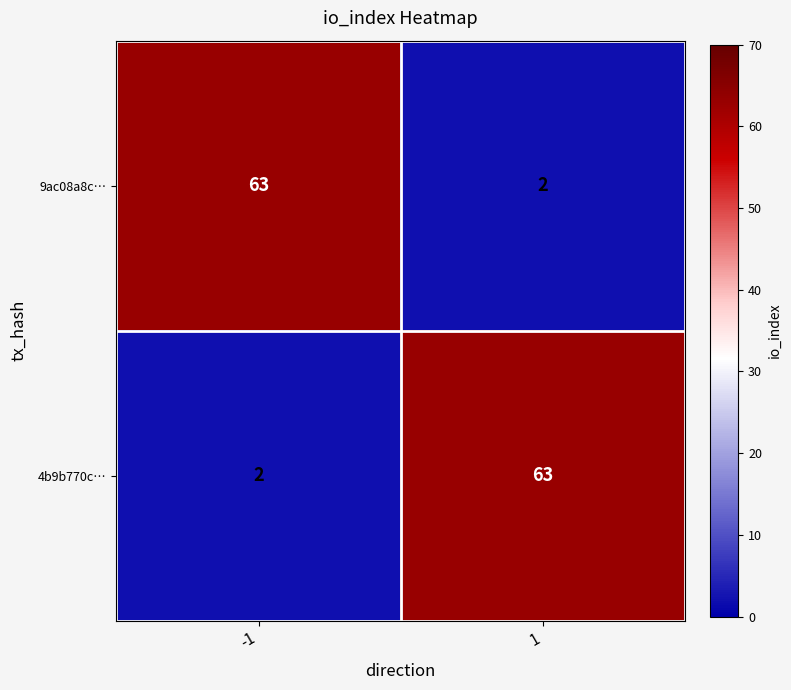

What is the sum of all 9ac08a8c… values?

65